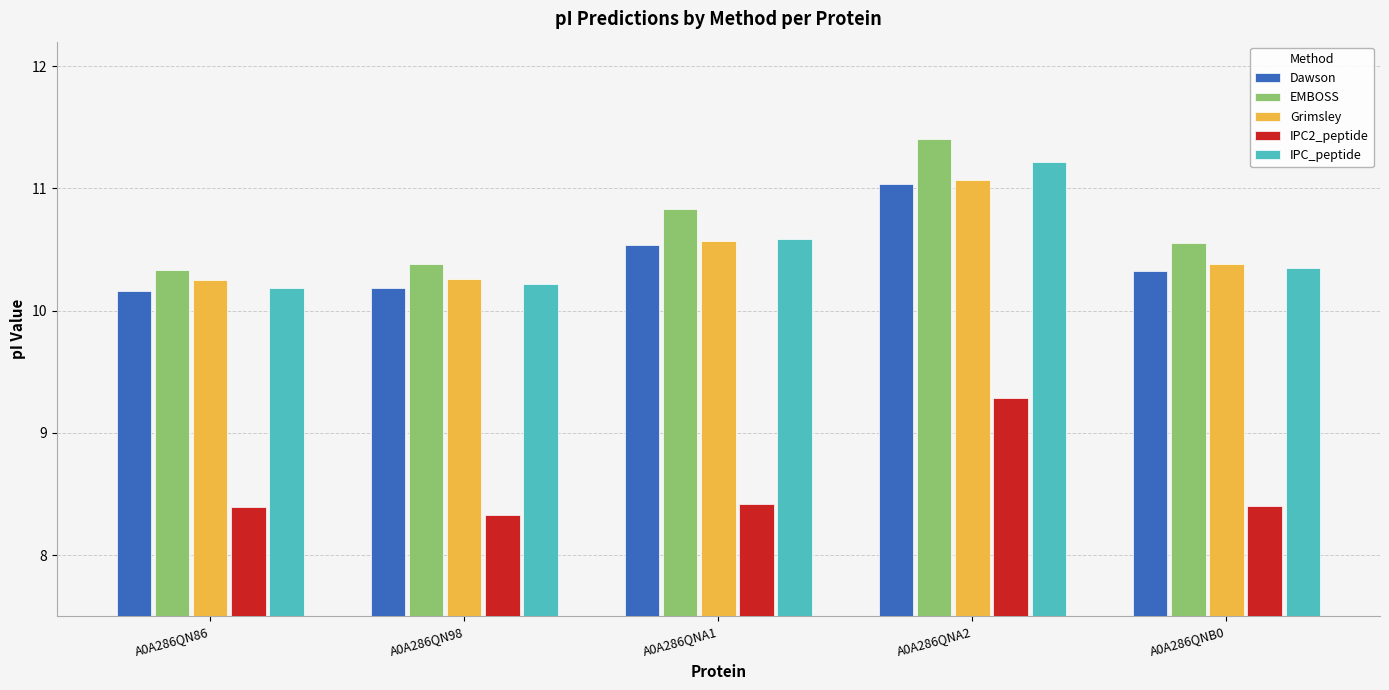

What is the total value across all series at A0A286QN98?

49.4